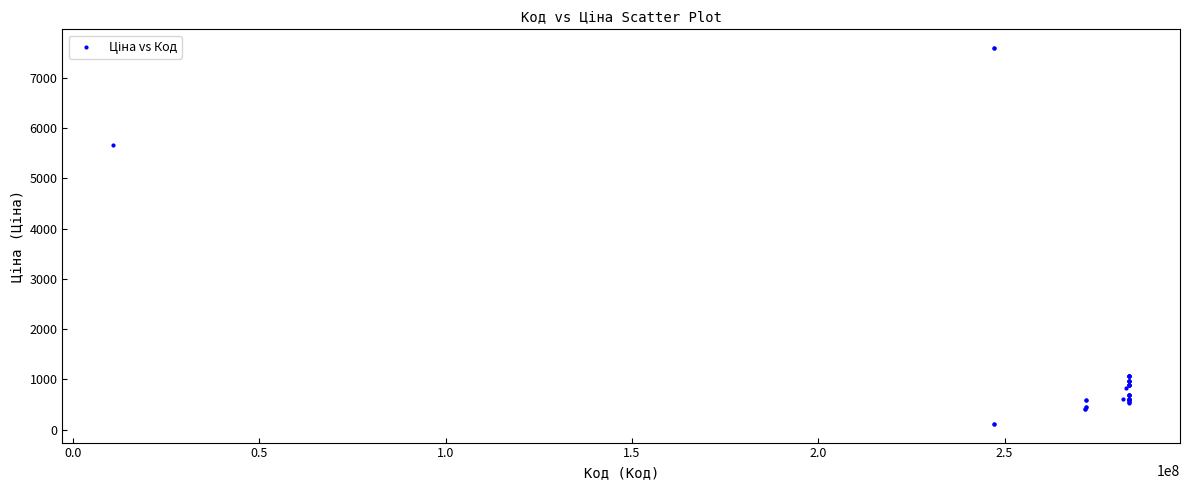

What Y value in the scatter plot is closest to 3855?

5673.8